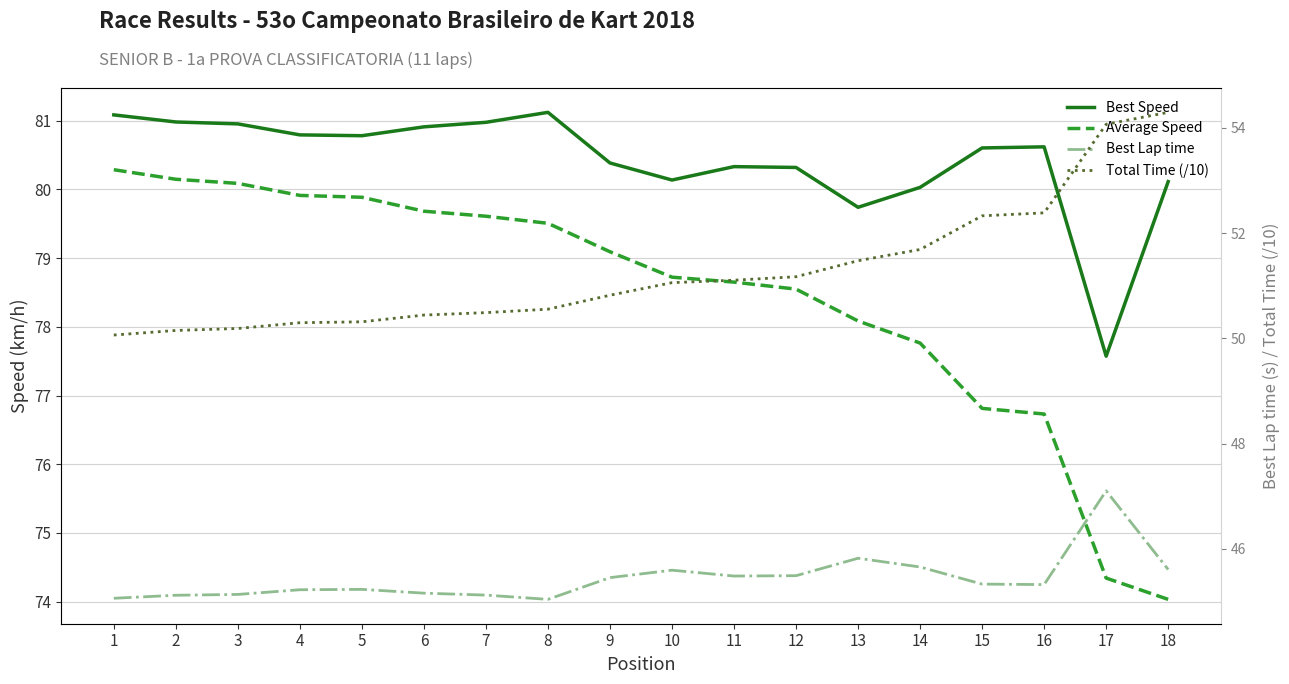

List the labels in order of Best Speed value, smallest first.

17, 13, 14, 18, 10, 12, 11, 9, 15, 16, 5, 4, 6, 3, 7, 2, 1, 8